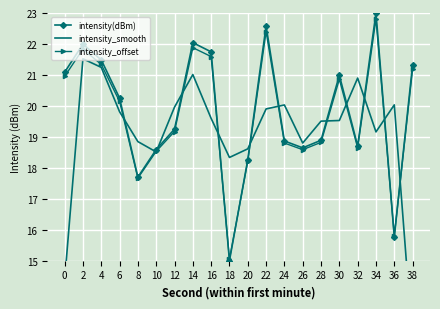

Reading left to right, what are all the values shown in this chart?

intensity(dBm): 21.1	22.0	21.5	20.3	17.7	18.6	19.3	22.0	21.7	15.0	18.3	22.6	18.9	18.6	18.9	21.0	18.7	23.0	15.8	21.3
intensity_smooth: 14.4	21.5	21.2	19.8	18.8	18.5	20.0	21.0	19.6	18.3	18.6	19.9	20.0	18.8	19.5	19.5	20.9	19.2	20.0	12.4
intensity_offset: 21.0	21.8	21.3	20.1	17.7	18.5	19.2	21.9	21.6	15.0	18.2	22.4	18.8	18.6	18.8	20.9	18.6	22.8	15.8	21.2